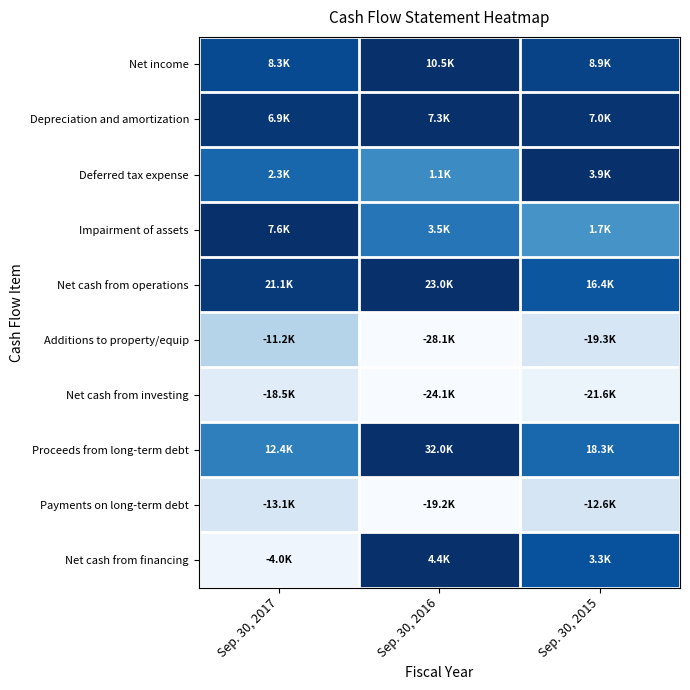

At how many categories does at least one series exceed 0?

3